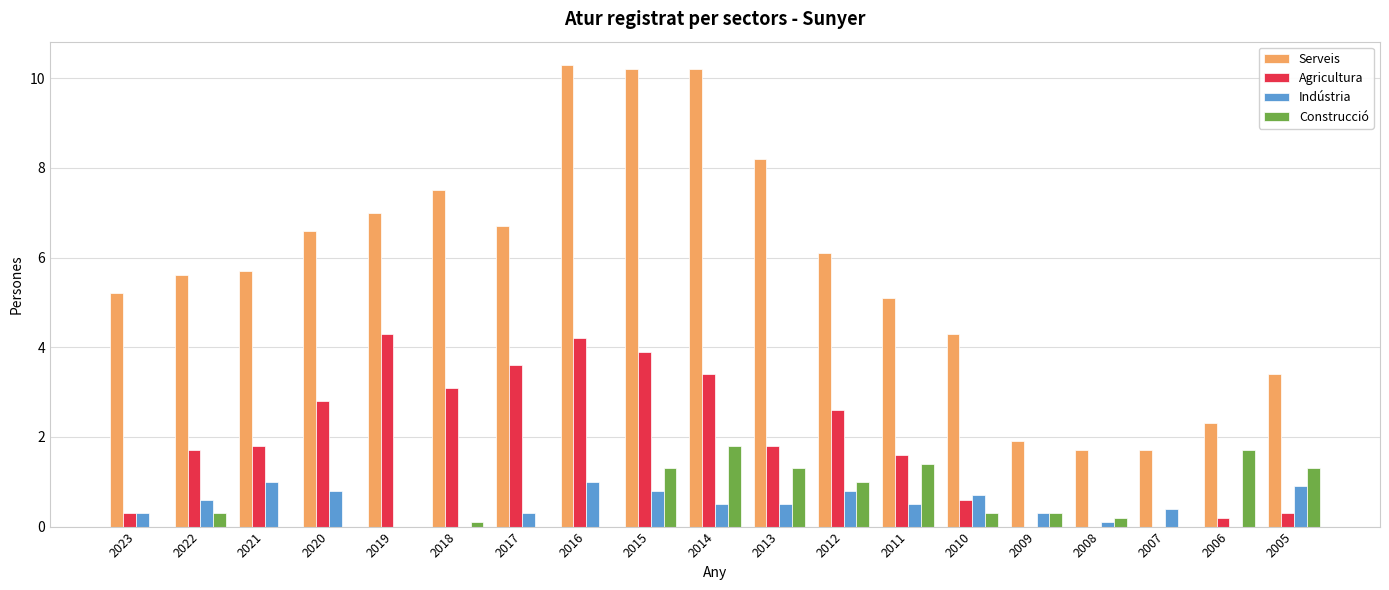

Between 2017 and 2015, which series saw the biggest shift?

Serveis